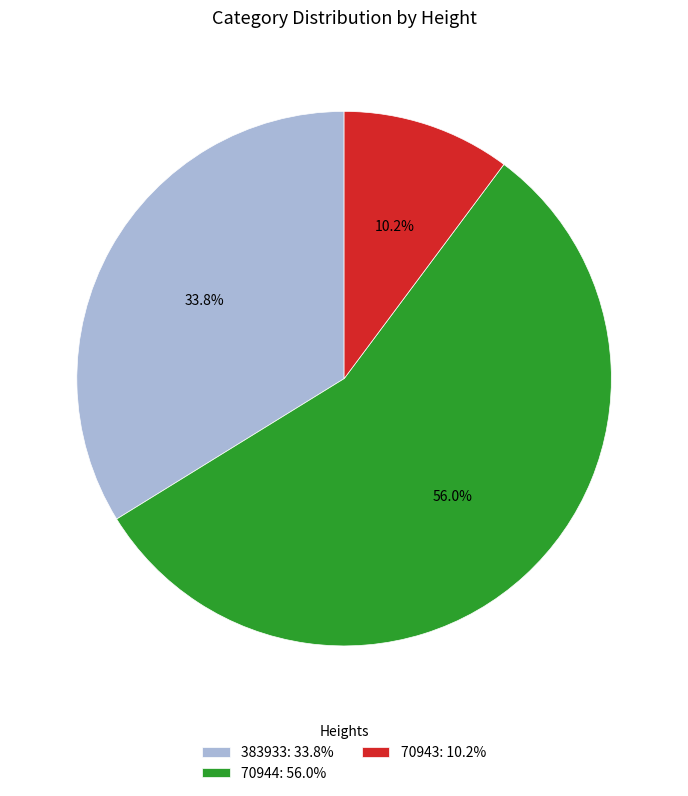

To the nearest percent, what portion does 70943 represent?

10%